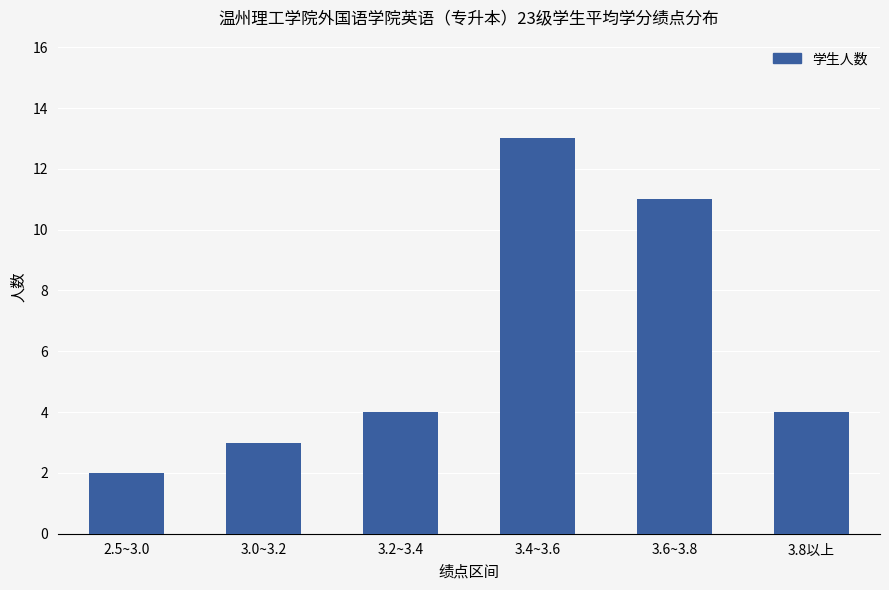

What is the label of the 1st bar from the left?

2.5~3.0